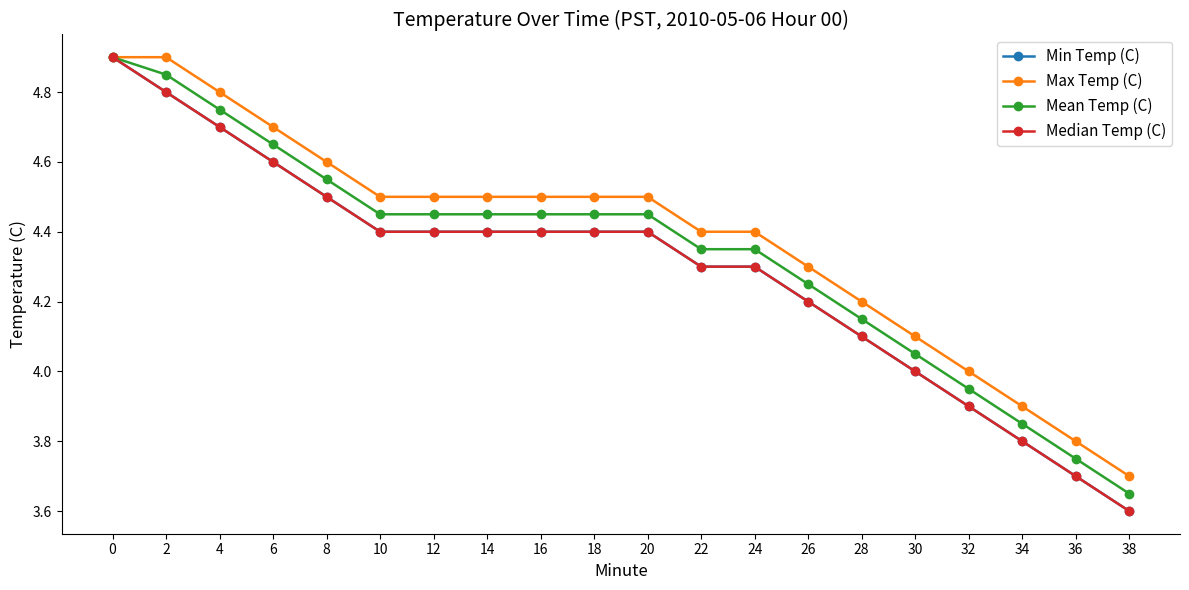

Rank the categories by Mean Temp (C) value from highest to lowest.

0, 2, 4, 6, 8, 10, 12, 14, 16, 18, 20, 22, 24, 26, 28, 30, 32, 34, 36, 38